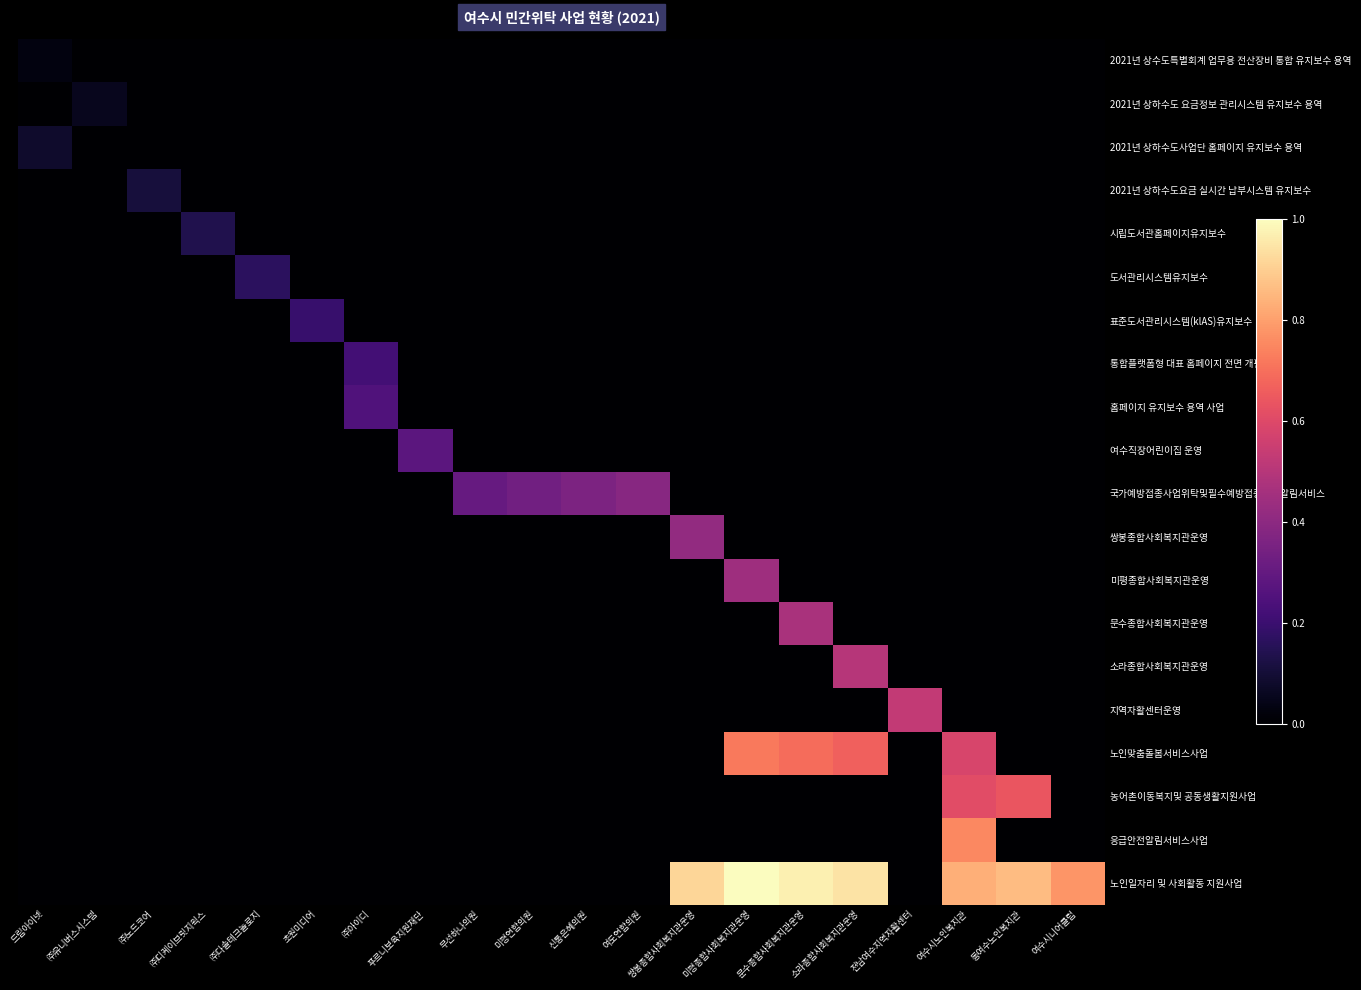

Reading right to left, extract all data points from this chart.

2021년 상수도특별회계 업무용 전산장비 통합 유지보수 용역: 여수시니어클럽=0.0	동여수노인복지관=0.0	여수시노인복지관=0.0	전남여수지역자활센터=0.0	소라종합사회복지관운영=0.0	문수종합사회복지관운영=0.0	미평종합사회복지관운영=0.0	쌍봉종합사회복지관운영=0.0	여도연합의원=0.0	신통은혜의원=0.0	미평연합의원=0.0	무선하나의원=0.0	푸르니보육지원재단=0.0	㈜아이디=0.0	초원미디어=0.0	㈜다솔테크놀로지=0.0	㈜디케이브릿지웍스=0.0	㈜노드코어=0.0	㈜유니버스시스템=0.0	드림아이넷=0.0
2021년 상하수도 요금정보 관리시스템 유지보수 용역: 여수시니어클럽=0.0	동여수노인복지관=0.0	여수시노인복지관=0.0	전남여수지역자활센터=0.0	소라종합사회복지관운영=0.0	문수종합사회복지관운영=0.0	미평종합사회복지관운영=0.0	쌍봉종합사회복지관운영=0.0	여도연합의원=0.0	신통은혜의원=0.0	미평연합의원=0.0	무선하나의원=0.0	푸르니보육지원재단=0.0	㈜아이디=0.0	초원미디어=0.0	㈜다솔테크놀로지=0.0	㈜디케이브릿지웍스=0.0	㈜노드코어=0.0	㈜유니버스시스템=0.1	드림아이넷=0.0
2021년 상하수도사업단 홈페이지 유지보수 용역: 여수시니어클럽=0.0	동여수노인복지관=0.0	여수시노인복지관=0.0	전남여수지역자활센터=0.0	소라종합사회복지관운영=0.0	문수종합사회복지관운영=0.0	미평종합사회복지관운영=0.0	쌍봉종합사회복지관운영=0.0	여도연합의원=0.0	신통은혜의원=0.0	미평연합의원=0.0	무선하나의원=0.0	푸르니보육지원재단=0.0	㈜아이디=0.0	초원미디어=0.0	㈜다솔테크놀로지=0.0	㈜디케이브릿지웍스=0.0	㈜노드코어=0.0	㈜유니버스시스템=0.0	드림아이넷=0.1
2021년 상하수도요금 실시간 납부시스템 유지보수: 여수시니어클럽=0.0	동여수노인복지관=0.0	여수시노인복지관=0.0	전남여수지역자활센터=0.0	소라종합사회복지관운영=0.0	문수종합사회복지관운영=0.0	미평종합사회복지관운영=0.0	쌍봉종합사회복지관운영=0.0	여도연합의원=0.0	신통은혜의원=0.0	미평연합의원=0.0	무선하나의원=0.0	푸르니보육지원재단=0.0	㈜아이디=0.0	초원미디어=0.0	㈜다솔테크놀로지=0.0	㈜디케이브릿지웍스=0.0	㈜노드코어=0.1	㈜유니버스시스템=0.0	드림아이넷=0.0
시립도서관홈페이지유지보수: 여수시니어클럽=0.0	동여수노인복지관=0.0	여수시노인복지관=0.0	전남여수지역자활센터=0.0	소라종합사회복지관운영=0.0	문수종합사회복지관운영=0.0	미평종합사회복지관운영=0.0	쌍봉종합사회복지관운영=0.0	여도연합의원=0.0	신통은혜의원=0.0	미평연합의원=0.0	무선하나의원=0.0	푸르니보육지원재단=0.0	㈜아이디=0.0	초원미디어=0.0	㈜다솔테크놀로지=0.0	㈜디케이브릿지웍스=0.1	㈜노드코어=0.0	㈜유니버스시스템=0.0	드림아이넷=0.0
도서관리시스템유지보수: 여수시니어클럽=0.0	동여수노인복지관=0.0	여수시노인복지관=0.0	전남여수지역자활센터=0.0	소라종합사회복지관운영=0.0	문수종합사회복지관운영=0.0	미평종합사회복지관운영=0.0	쌍봉종합사회복지관운영=0.0	여도연합의원=0.0	신통은혜의원=0.0	미평연합의원=0.0	무선하나의원=0.0	푸르니보육지원재단=0.0	㈜아이디=0.0	초원미디어=0.0	㈜다솔테크놀로지=0.2	㈜디케이브릿지웍스=0.0	㈜노드코어=0.0	㈜유니버스시스템=0.0	드림아이넷=0.0
표준도서관리시스템(klAS)유지보수: 여수시니어클럽=0.0	동여수노인복지관=0.0	여수시노인복지관=0.0	전남여수지역자활센터=0.0	소라종합사회복지관운영=0.0	문수종합사회복지관운영=0.0	미평종합사회복지관운영=0.0	쌍봉종합사회복지관운영=0.0	여도연합의원=0.0	신통은혜의원=0.0	미평연합의원=0.0	무선하나의원=0.0	푸르니보육지원재단=0.0	㈜아이디=0.0	초원미디어=0.2	㈜다솔테크놀로지=0.0	㈜디케이브릿지웍스=0.0	㈜노드코어=0.0	㈜유니버스시스템=0.0	드림아이넷=0.0
통합플랫폼형 대표 홈페이지 전면 개편 사업: 여수시니어클럽=0.0	동여수노인복지관=0.0	여수시노인복지관=0.0	전남여수지역자활센터=0.0	소라종합사회복지관운영=0.0	문수종합사회복지관운영=0.0	미평종합사회복지관운영=0.0	쌍봉종합사회복지관운영=0.0	여도연합의원=0.0	신통은혜의원=0.0	미평연합의원=0.0	무선하나의원=0.0	푸르니보육지원재단=0.0	㈜아이디=0.2	초원미디어=0.0	㈜다솔테크놀로지=0.0	㈜디케이브릿지웍스=0.0	㈜노드코어=0.0	㈜유니버스시스템=0.0	드림아이넷=0.0
홈페이지 유지보수 용역 사업: 여수시니어클럽=0.0	동여수노인복지관=0.0	여수시노인복지관=0.0	전남여수지역자활센터=0.0	소라종합사회복지관운영=0.0	문수종합사회복지관운영=0.0	미평종합사회복지관운영=0.0	쌍봉종합사회복지관운영=0.0	여도연합의원=0.0	신통은혜의원=0.0	미평연합의원=0.0	무선하나의원=0.0	푸르니보육지원재단=0.0	㈜아이디=0.2	초원미디어=0.0	㈜다솔테크놀로지=0.0	㈜디케이브릿지웍스=0.0	㈜노드코어=0.0	㈜유니버스시스템=0.0	드림아이넷=0.0
여수직장어린이집 운영: 여수시니어클럽=0.0	동여수노인복지관=0.0	여수시노인복지관=0.0	전남여수지역자활센터=0.0	소라종합사회복지관운영=0.0	문수종합사회복지관운영=0.0	미평종합사회복지관운영=0.0	쌍봉종합사회복지관운영=0.0	여도연합의원=0.0	신통은혜의원=0.0	미평연합의원=0.0	무선하나의원=0.0	푸르니보육지원재단=0.3	㈜아이디=0.0	초원미디어=0.0	㈜다솔테크놀로지=0.0	㈜디케이브릿지웍스=0.0	㈜노드코어=0.0	㈜유니버스시스템=0.0	드림아이넷=0.0
국가예방접종사업위탁및필수예방접종사전알림서비스: 여수시니어클럽=0.0	동여수노인복지관=0.0	여수시노인복지관=0.0	전남여수지역자활센터=0.0	소라종합사회복지관운영=0.0	문수종합사회복지관운영=0.0	미평종합사회복지관운영=0.0	쌍봉종합사회복지관운영=0.0	여도연합의원=0.4	신통은혜의원=0.4	미평연합의원=0.3	무선하나의원=0.3	푸르니보육지원재단=0.0	㈜아이디=0.0	초원미디어=0.0	㈜다솔테크놀로지=0.0	㈜디케이브릿지웍스=0.0	㈜노드코어=0.0	㈜유니버스시스템=0.0	드림아이넷=0.0
쌍봉종합사회복지관운영: 여수시니어클럽=0.0	동여수노인복지관=0.0	여수시노인복지관=0.0	전남여수지역자활센터=0.0	소라종합사회복지관운영=0.0	문수종합사회복지관운영=0.0	미평종합사회복지관운영=0.0	쌍봉종합사회복지관운영=0.4	여도연합의원=0.0	신통은혜의원=0.0	미평연합의원=0.0	무선하나의원=0.0	푸르니보육지원재단=0.0	㈜아이디=0.0	초원미디어=0.0	㈜다솔테크놀로지=0.0	㈜디케이브릿지웍스=0.0	㈜노드코어=0.0	㈜유니버스시스템=0.0	드림아이넷=0.0
미평종합사회복지관운영: 여수시니어클럽=0.0	동여수노인복지관=0.0	여수시노인복지관=0.0	전남여수지역자활센터=0.0	소라종합사회복지관운영=0.0	문수종합사회복지관운영=0.0	미평종합사회복지관운영=0.4	쌍봉종합사회복지관운영=0.0	여도연합의원=0.0	신통은혜의원=0.0	미평연합의원=0.0	무선하나의원=0.0	푸르니보육지원재단=0.0	㈜아이디=0.0	초원미디어=0.0	㈜다솔테크놀로지=0.0	㈜디케이브릿지웍스=0.0	㈜노드코어=0.0	㈜유니버스시스템=0.0	드림아이넷=0.0
문수종합사회복지관운영: 여수시니어클럽=0.0	동여수노인복지관=0.0	여수시노인복지관=0.0	전남여수지역자활센터=0.0	소라종합사회복지관운영=0.0	문수종합사회복지관운영=0.5	미평종합사회복지관운영=0.0	쌍봉종합사회복지관운영=0.0	여도연합의원=0.0	신통은혜의원=0.0	미평연합의원=0.0	무선하나의원=0.0	푸르니보육지원재단=0.0	㈜아이디=0.0	초원미디어=0.0	㈜다솔테크놀로지=0.0	㈜디케이브릿지웍스=0.0	㈜노드코어=0.0	㈜유니버스시스템=0.0	드림아이넷=0.0
소라종합사회복지관운영: 여수시니어클럽=0.0	동여수노인복지관=0.0	여수시노인복지관=0.0	전남여수지역자활센터=0.0	소라종합사회복지관운영=0.5	문수종합사회복지관운영=0.0	미평종합사회복지관운영=0.0	쌍봉종합사회복지관운영=0.0	여도연합의원=0.0	신통은혜의원=0.0	미평연합의원=0.0	무선하나의원=0.0	푸르니보육지원재단=0.0	㈜아이디=0.0	초원미디어=0.0	㈜다솔테크놀로지=0.0	㈜디케이브릿지웍스=0.0	㈜노드코어=0.0	㈜유니버스시스템=0.0	드림아이넷=0.0
지역자활센터운영: 여수시니어클럽=0.0	동여수노인복지관=0.0	여수시노인복지관=0.0	전남여수지역자활센터=0.5	소라종합사회복지관운영=0.0	문수종합사회복지관운영=0.0	미평종합사회복지관운영=0.0	쌍봉종합사회복지관운영=0.0	여도연합의원=0.0	신통은혜의원=0.0	미평연합의원=0.0	무선하나의원=0.0	푸르니보육지원재단=0.0	㈜아이디=0.0	초원미디어=0.0	㈜다솔테크놀로지=0.0	㈜디케이브릿지웍스=0.0	㈜노드코어=0.0	㈜유니버스시스템=0.0	드림아이넷=0.0
노인맞춤돌봄서비스사업: 여수시니어클럽=0.0	동여수노인복지관=0.0	여수시노인복지관=0.6	전남여수지역자활센터=0.0	소라종합사회복지관운영=0.7	문수종합사회복지관운영=0.7	미평종합사회복지관운영=0.7	쌍봉종합사회복지관운영=0.0	여도연합의원=0.0	신통은혜의원=0.0	미평연합의원=0.0	무선하나의원=0.0	푸르니보육지원재단=0.0	㈜아이디=0.0	초원미디어=0.0	㈜다솔테크놀로지=0.0	㈜디케이브릿지웍스=0.0	㈜노드코어=0.0	㈜유니버스시스템=0.0	드림아이넷=0.0
농어촌이동복지및 공동생활지원사업: 여수시니어클럽=0.0	동여수노인복지관=0.6	여수시노인복지관=0.6	전남여수지역자활센터=0.0	소라종합사회복지관운영=0.0	문수종합사회복지관운영=0.0	미평종합사회복지관운영=0.0	쌍봉종합사회복지관운영=0.0	여도연합의원=0.0	신통은혜의원=0.0	미평연합의원=0.0	무선하나의원=0.0	푸르니보육지원재단=0.0	㈜아이디=0.0	초원미디어=0.0	㈜다솔테크놀로지=0.0	㈜디케이브릿지웍스=0.0	㈜노드코어=0.0	㈜유니버스시스템=0.0	드림아이넷=0.0
응급안전알림서비스사업: 여수시니어클럽=0.0	동여수노인복지관=0.0	여수시노인복지관=0.8	전남여수지역자활센터=0.0	소라종합사회복지관운영=0.0	문수종합사회복지관운영=0.0	미평종합사회복지관운영=0.0	쌍봉종합사회복지관운영=0.0	여도연합의원=0.0	신통은혜의원=0.0	미평연합의원=0.0	무선하나의원=0.0	푸르니보육지원재단=0.0	㈜아이디=0.0	초원미디어=0.0	㈜다솔테크놀로지=0.0	㈜디케이브릿지웍스=0.0	㈜노드코어=0.0	㈜유니버스시스템=0.0	드림아이넷=0.0
노인일자리 및 사회활동 지원사업: 여수시니어클럽=0.8	동여수노인복지관=0.9	여수시노인복지관=0.8	전남여수지역자활센터=0.0	소라종합사회복지관운영=0.9	문수종합사회복지관운영=1.0	미평종합사회복지관운영=1.0	쌍봉종합사회복지관운영=0.9	여도연합의원=0.0	신통은혜의원=0.0	미평연합의원=0.0	무선하나의원=0.0	푸르니보육지원재단=0.0	㈜아이디=0.0	초원미디어=0.0	㈜다솔테크놀로지=0.0	㈜디케이브릿지웍스=0.0	㈜노드코어=0.0	㈜유니버스시스템=0.0	드림아이넷=0.0